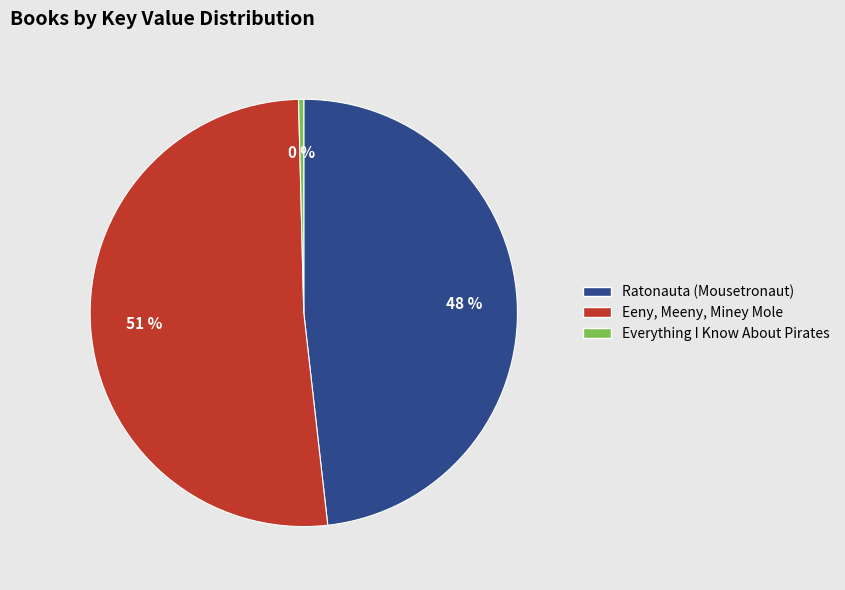

Is it true that Eeny, Meeny, Miney Mole is 45% of the pie?

False